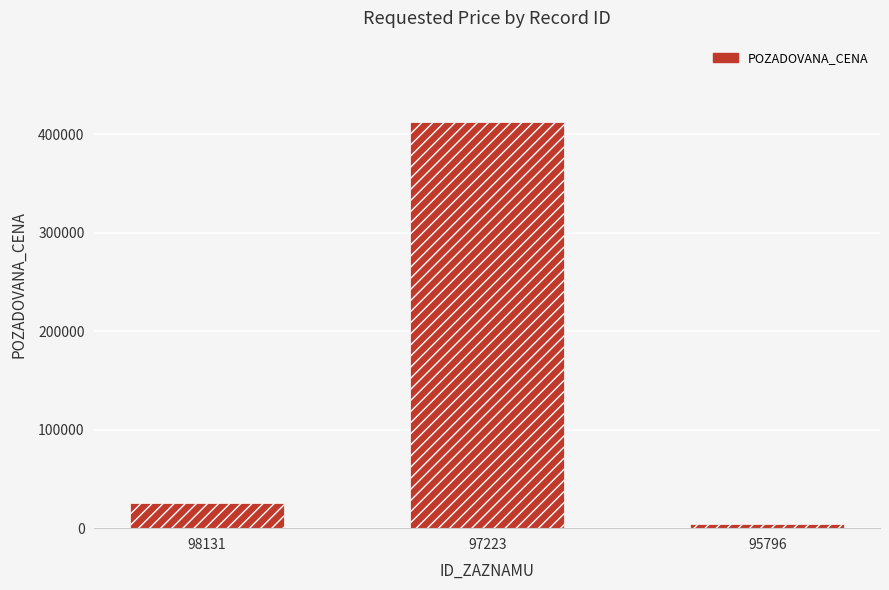

Reading left to right, extract all data points from this chart.

26000	412550	4400